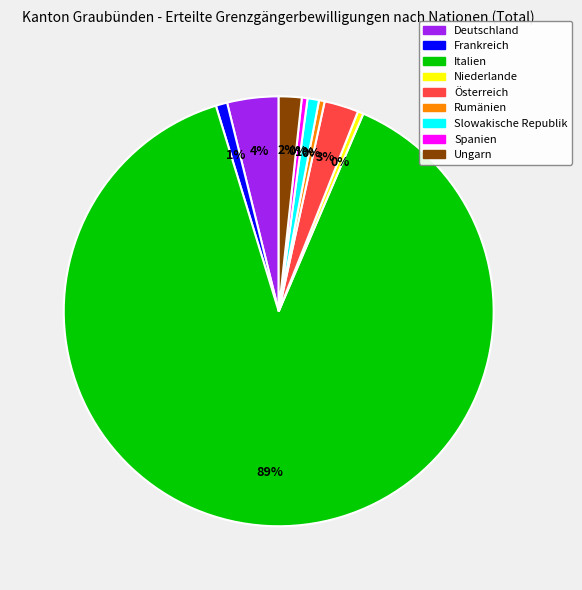

Does any single category account for the majority?

Yes